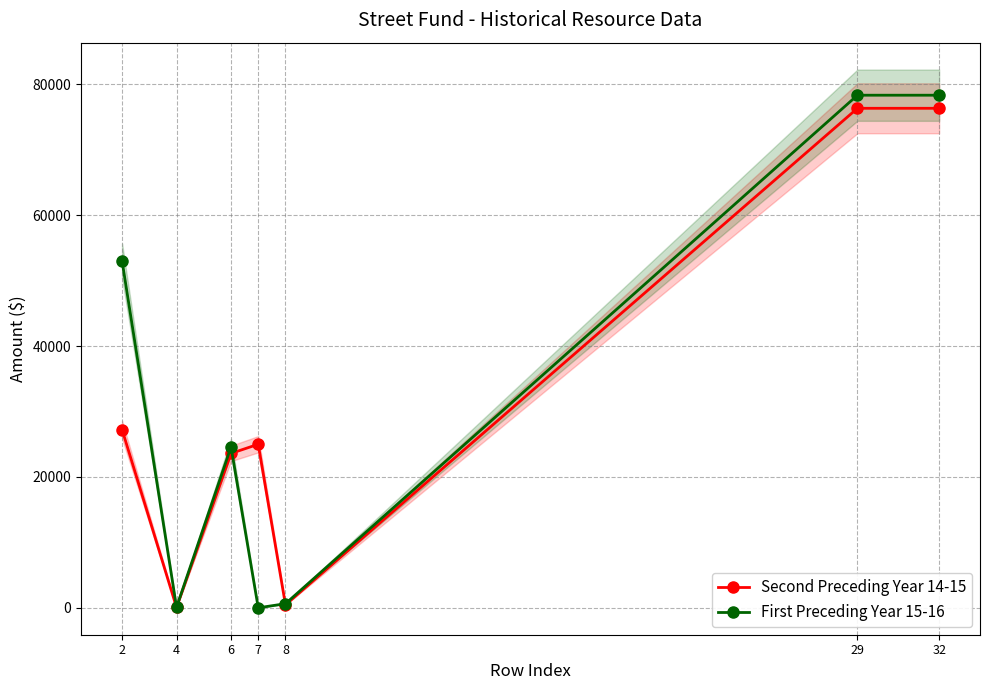

Which series changed the most between 4 and 7?

Second Preceding Year 14-15